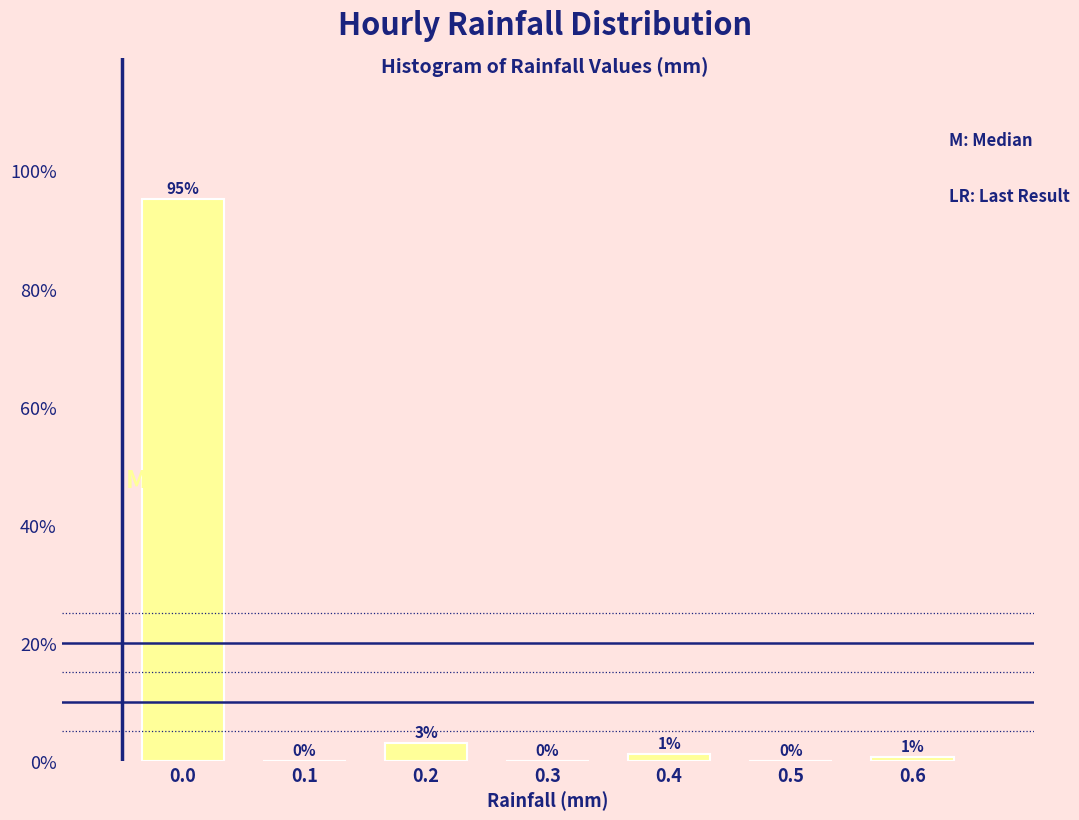

What is the greatest value displayed?

95.2